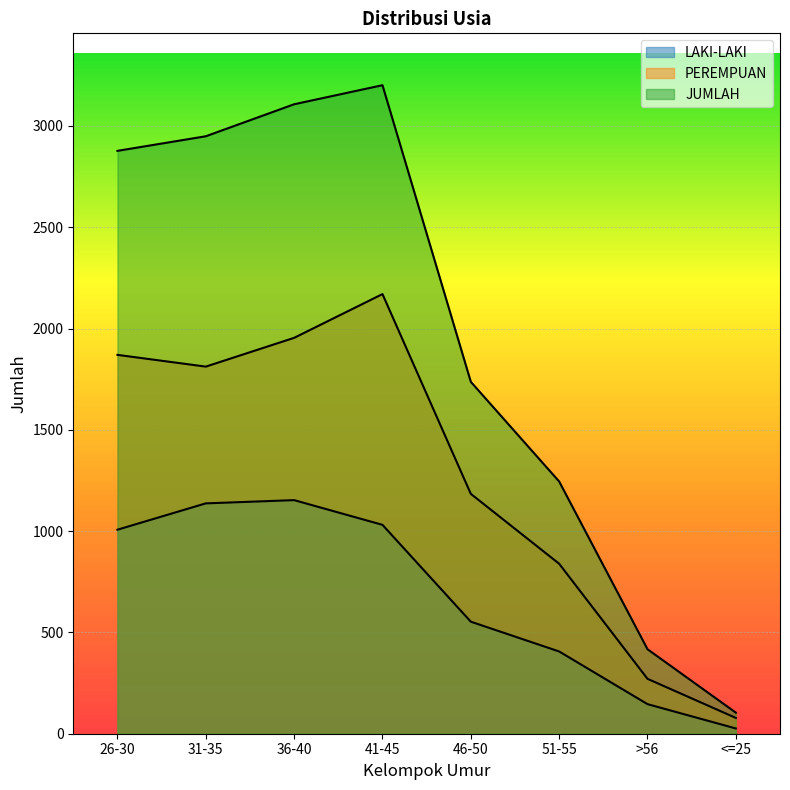

Reading left to right, extract all data points from this chart.

LAKI-LAKI: 1007	1137	1153	1031	553	406	146	26
PEREMPUAN: 1870	1812	1954	2170	1184	839	271	78
JUMLAH: 2877	2949	3107	3201	1737	1245	417	104